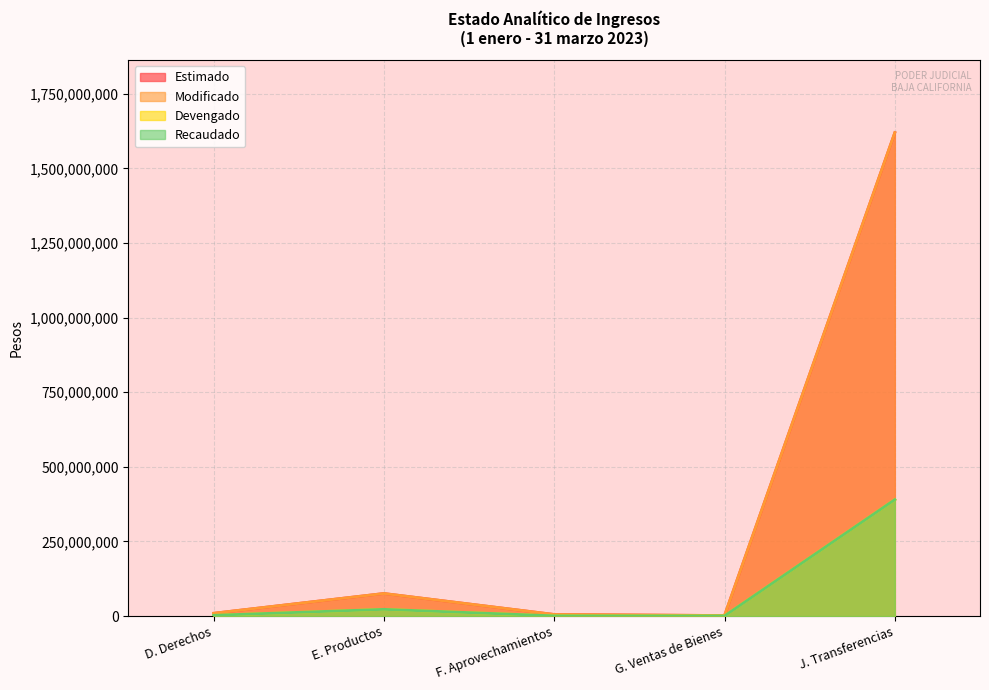

How many interior local valleys does the Estimado series have?

1